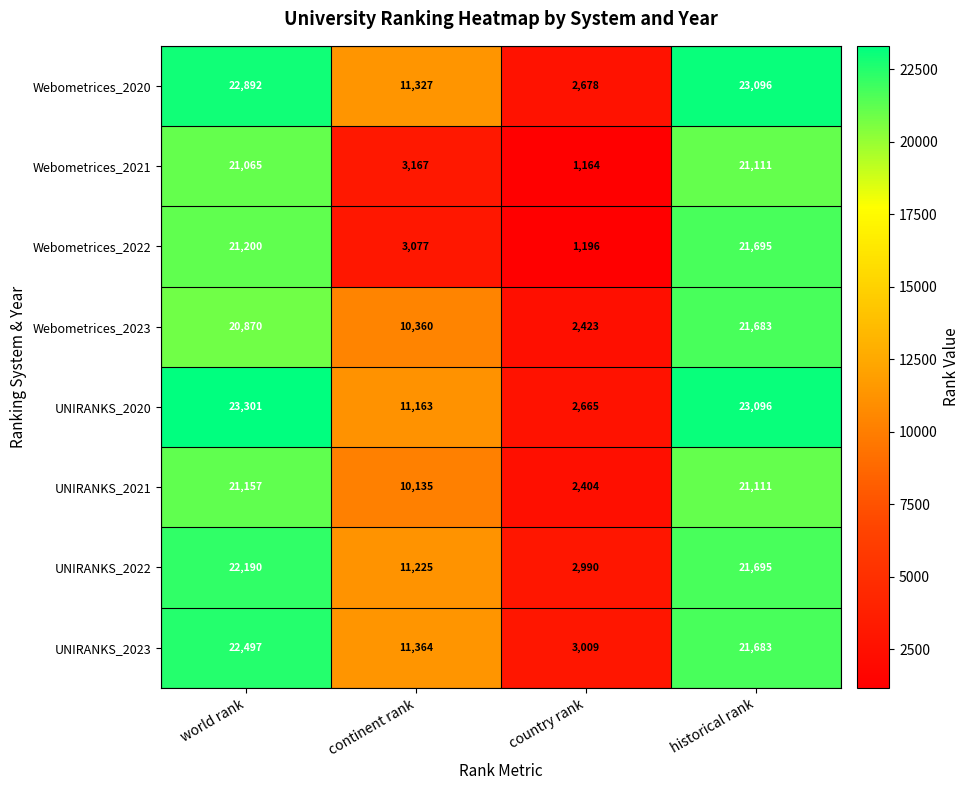

Where is UNIRANKS_2021 nearest to the value 11780?

continent rank